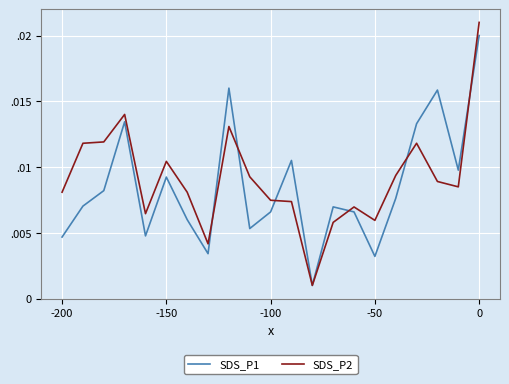

Which series ends up on top after the final intersection of SDS_P2 and SDS_P1?

SDS_P2